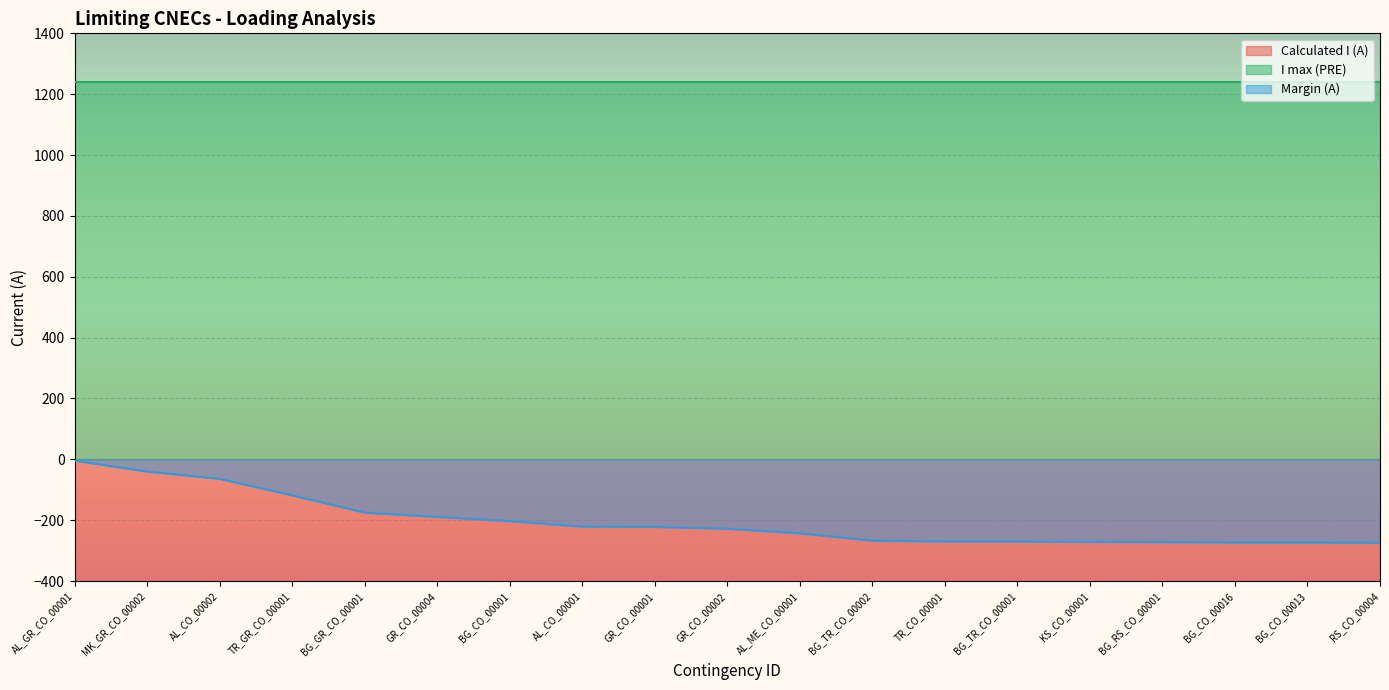

True or false: Margin (A) has a value of -346 at AL_CO_00001.

False